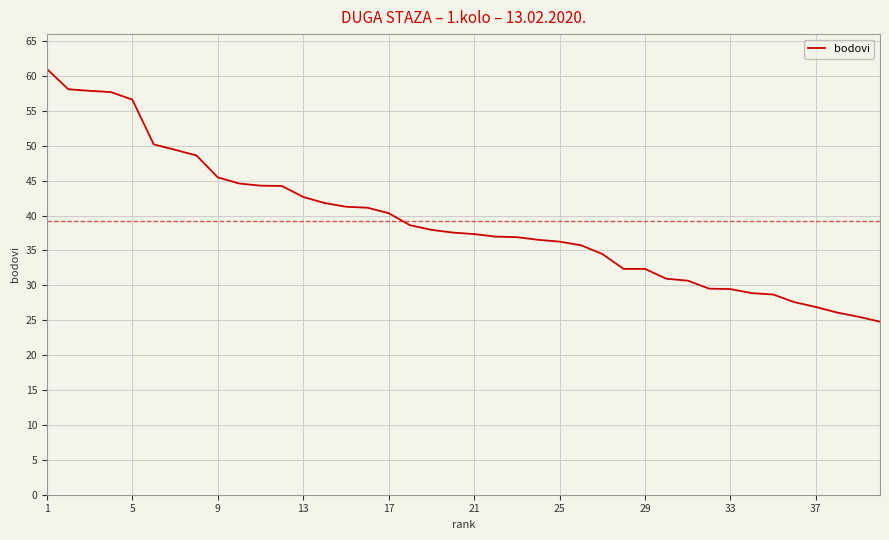

How many lines are shown in the chart?

1